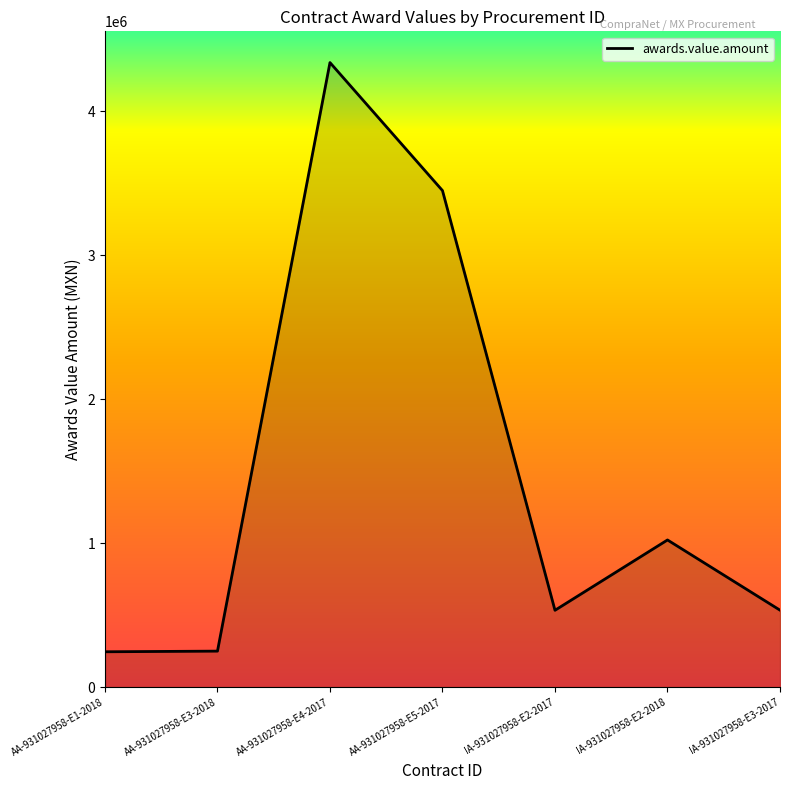

How many lines are shown in the chart?

1